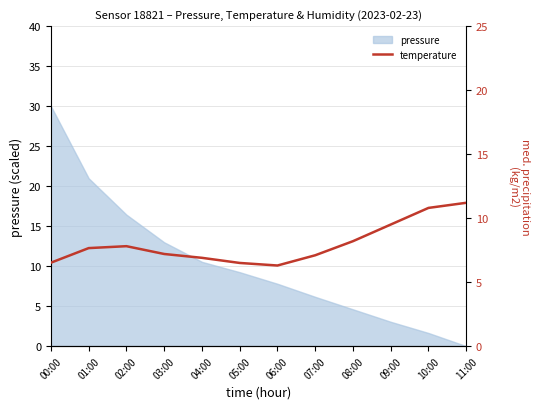

Reading left to right, what are all the values shown in this chart?

00:00=6.5	01:00=7.7	02:00=7.8	03:00=7.2	04:00=6.9	05:00=6.5	06:00=6.3	07:00=7.1	08:00=8.2	09:00=9.5	10:00=10.8	11:00=11.2